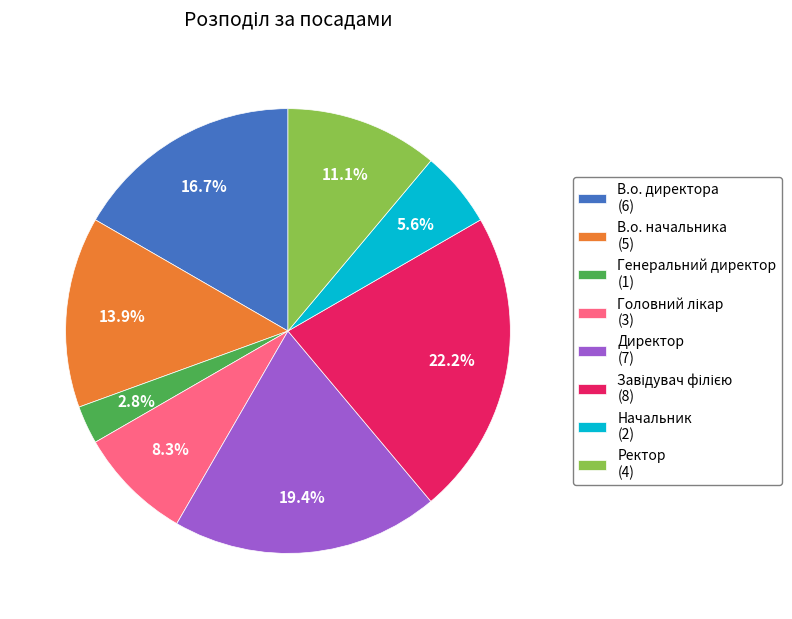

How many slices are in this pie chart?

8